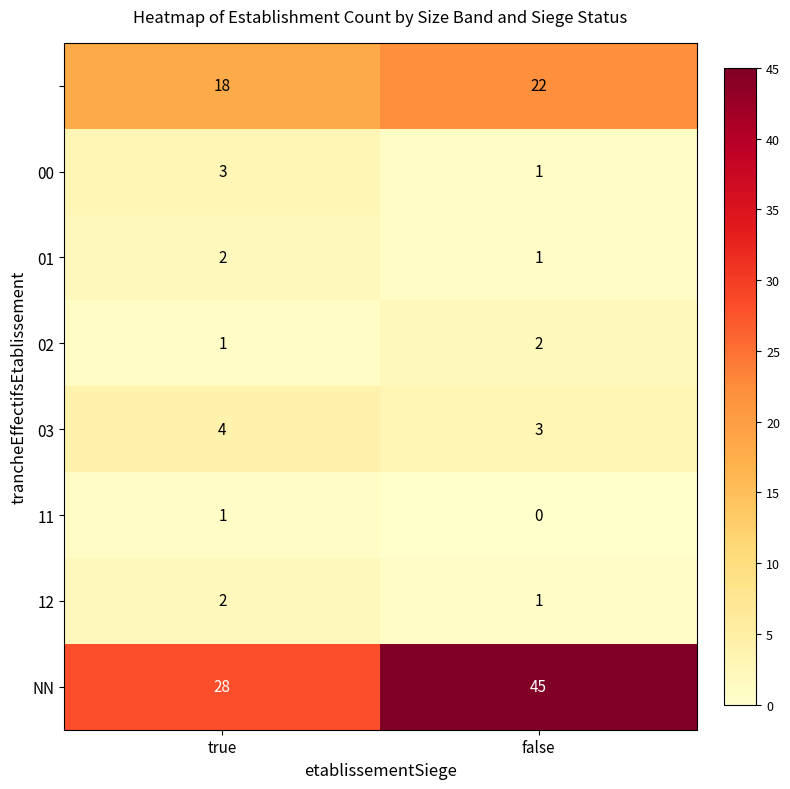

Which category has the highest value across all series?

false